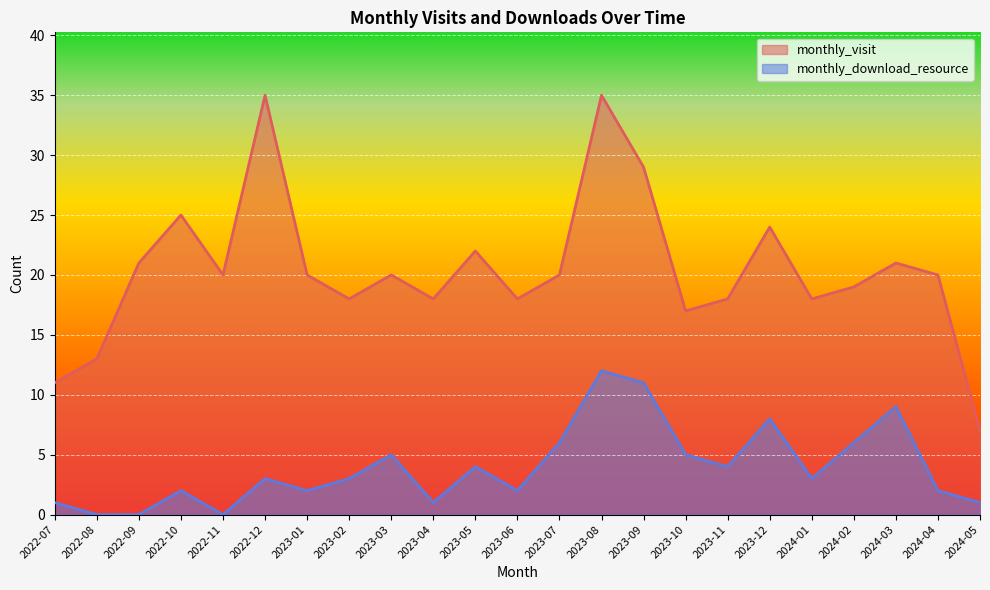

True or false: monthly_visit and monthly_download_resource cross at least once.

False